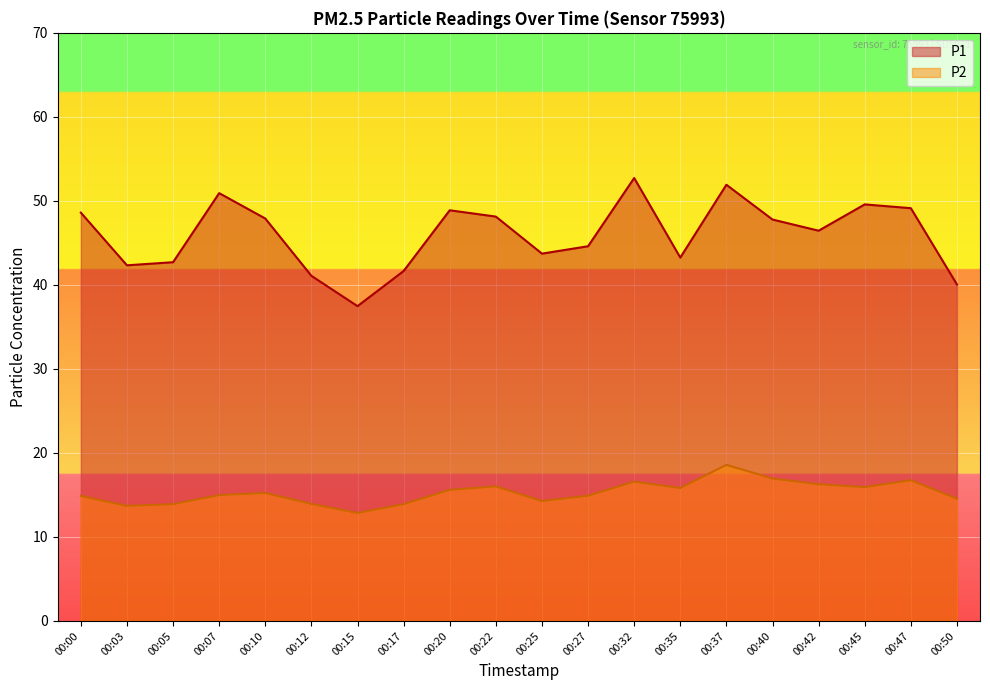

What is the average value of the P2 series?

15.3